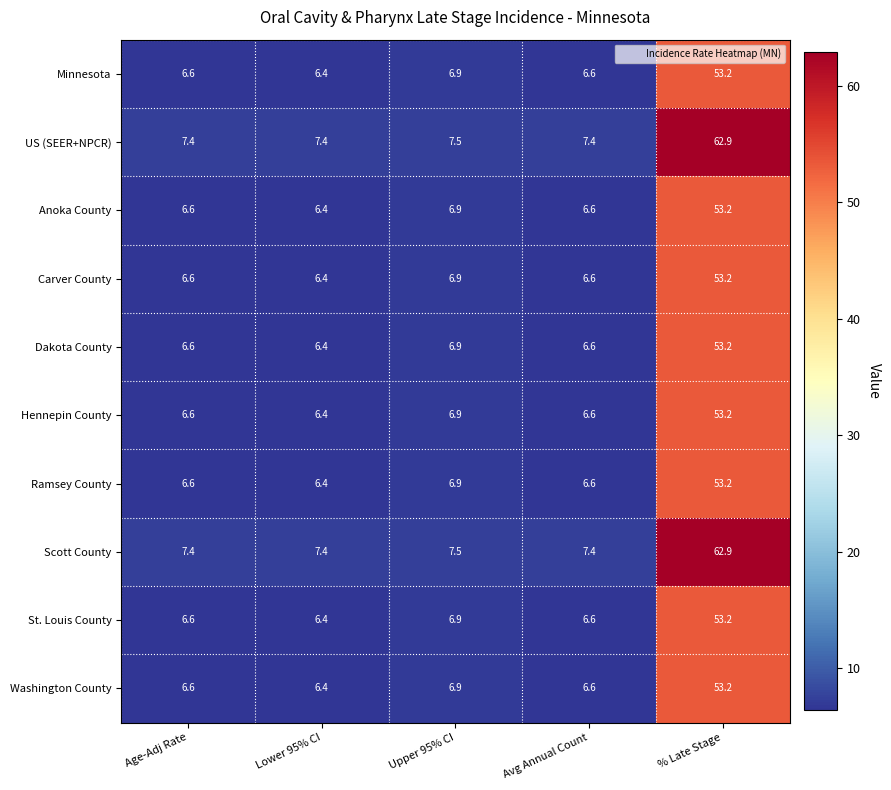

True or false: Dakota County has a value of 14.4 at % Late Stage.

False